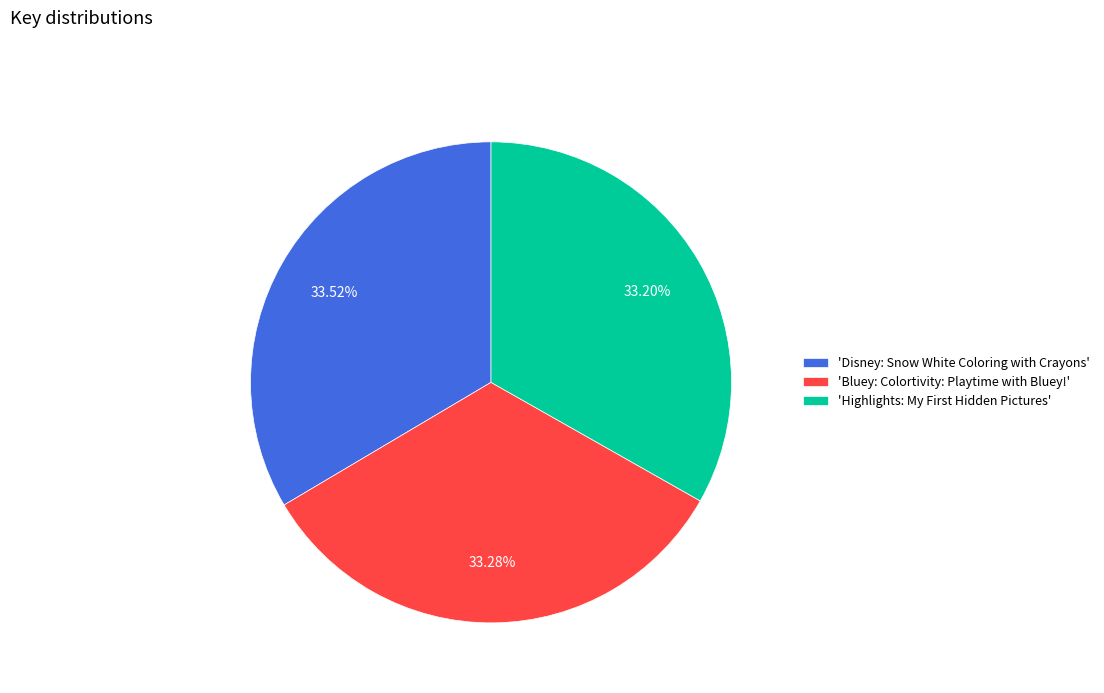

How many segments does this pie chart have?

3